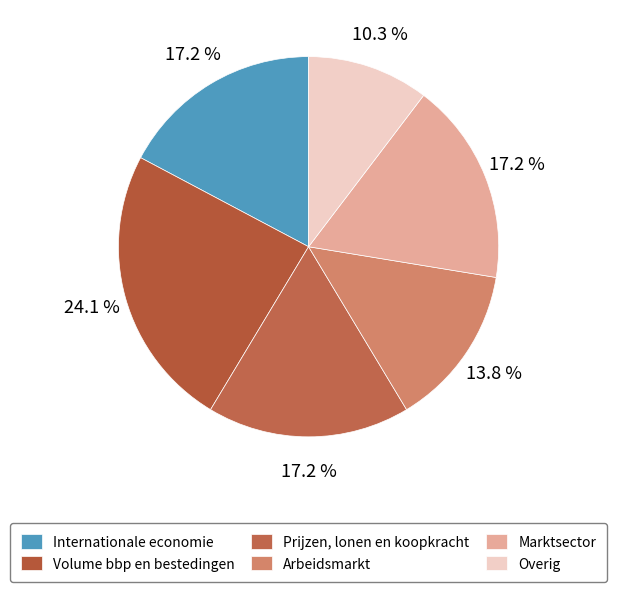

To the nearest percent, what is the average slice percentage?

17%